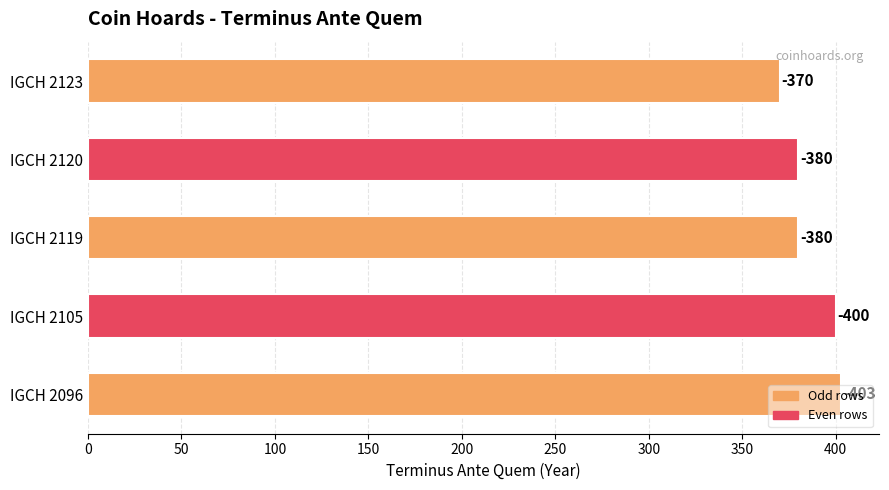

What is the maximum value shown in the chart?

403